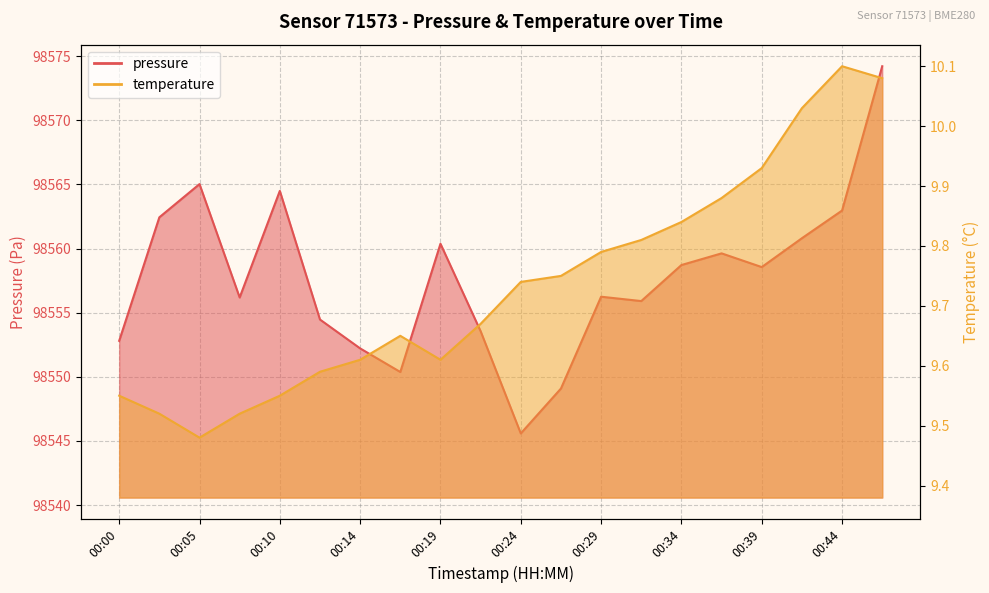

What value does the temperature series have at 00:22?

9.7